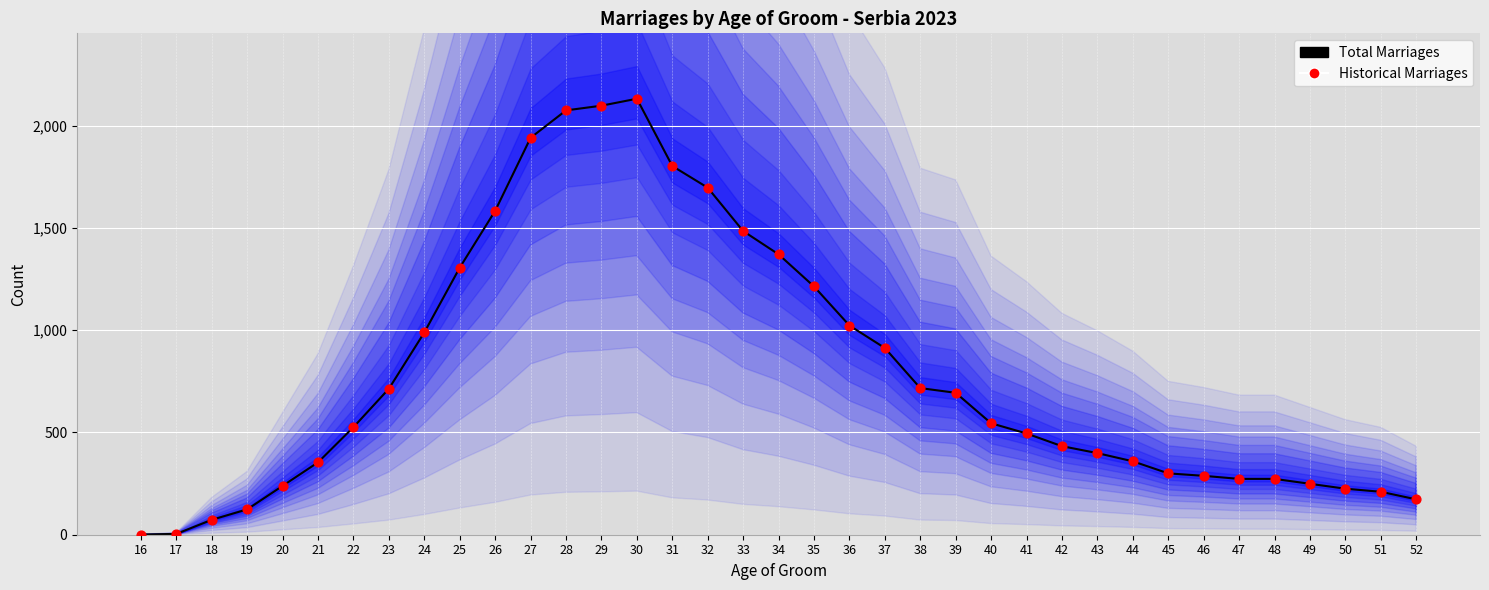

Which series has the largest total across all categories?

Total Marriages